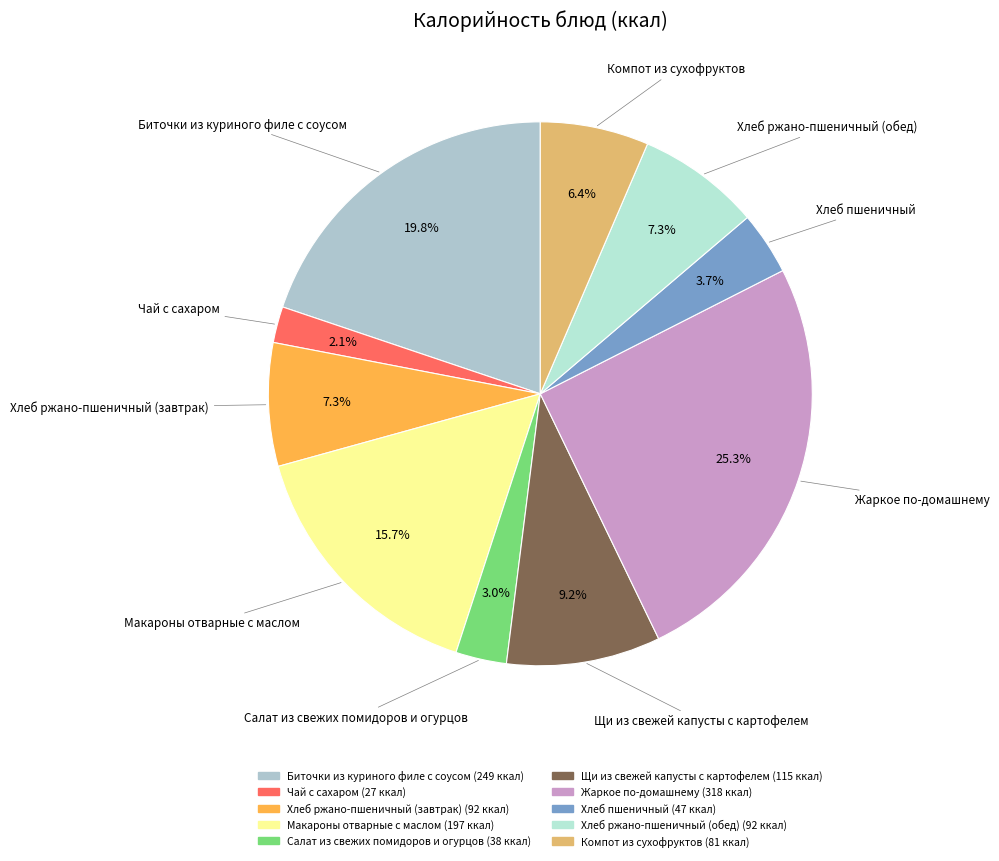

Which slice is the largest?

Жаркое по-домашнему